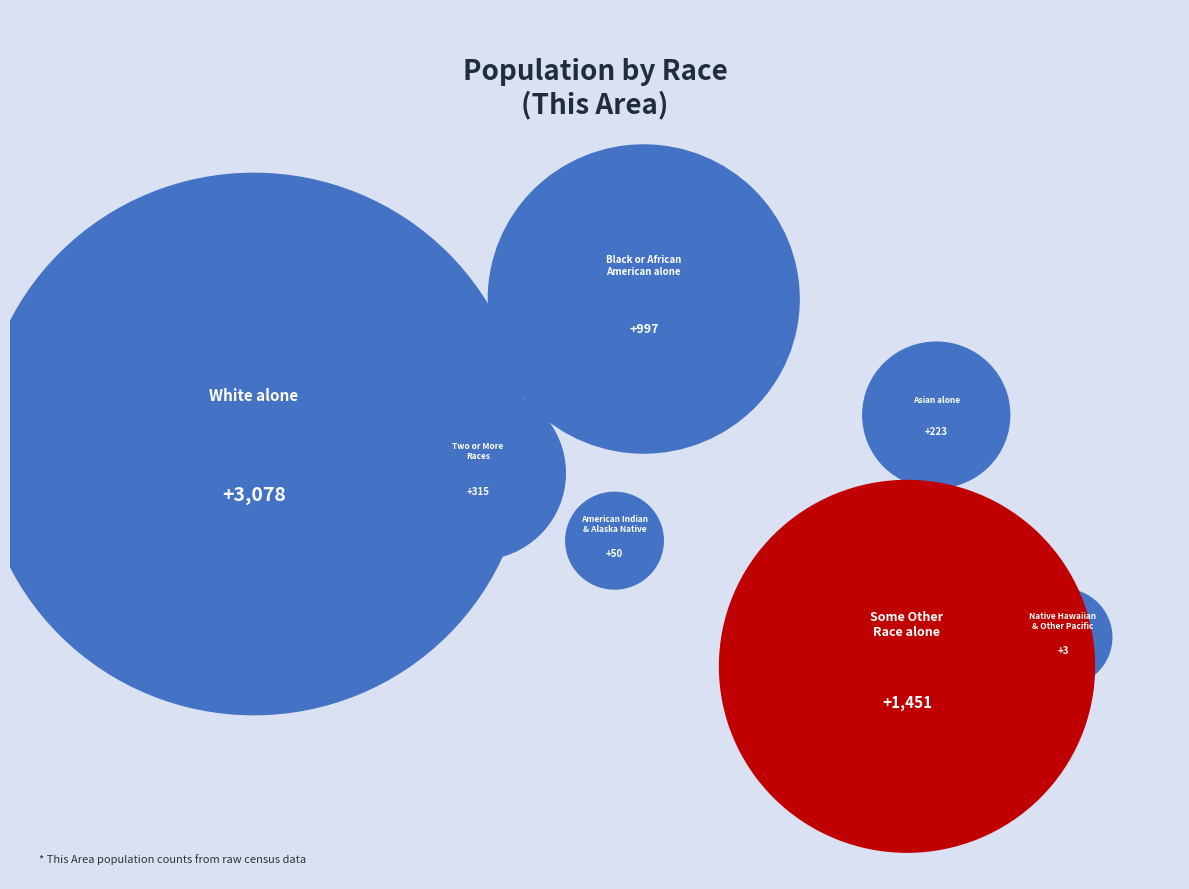

Which category has the smallest portion of the pie?

Native Hawaiian and Other Pacific